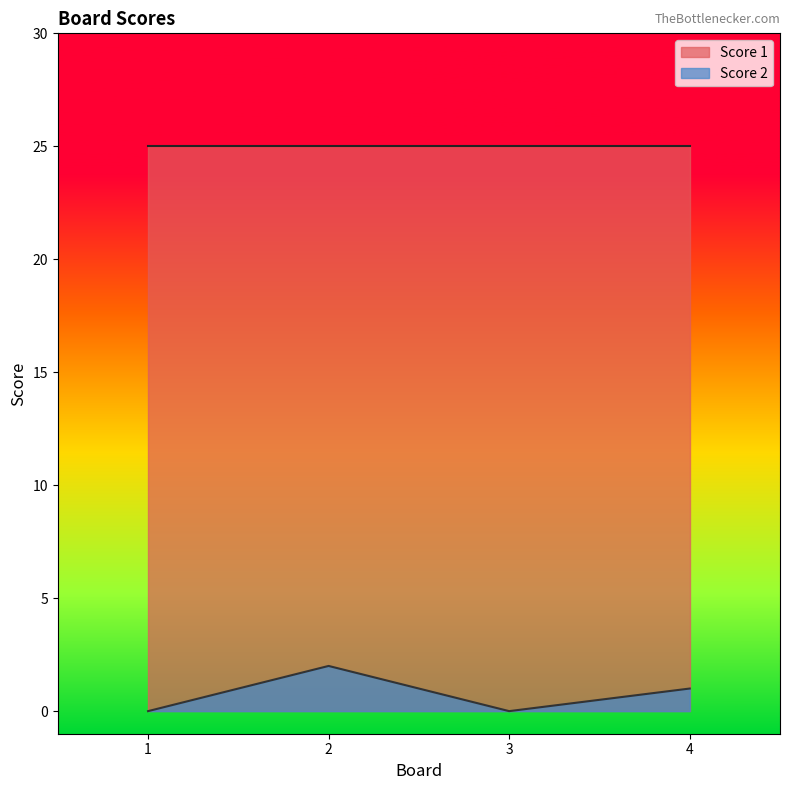

True or false: the data shows 1 at 4.

False